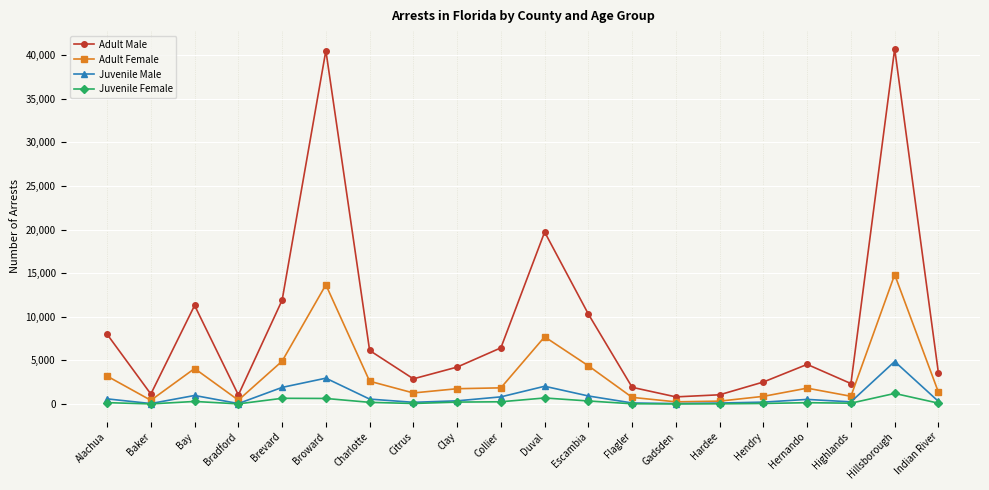

What is the approximate value of Juvenile Female at Hillsborough?

1221